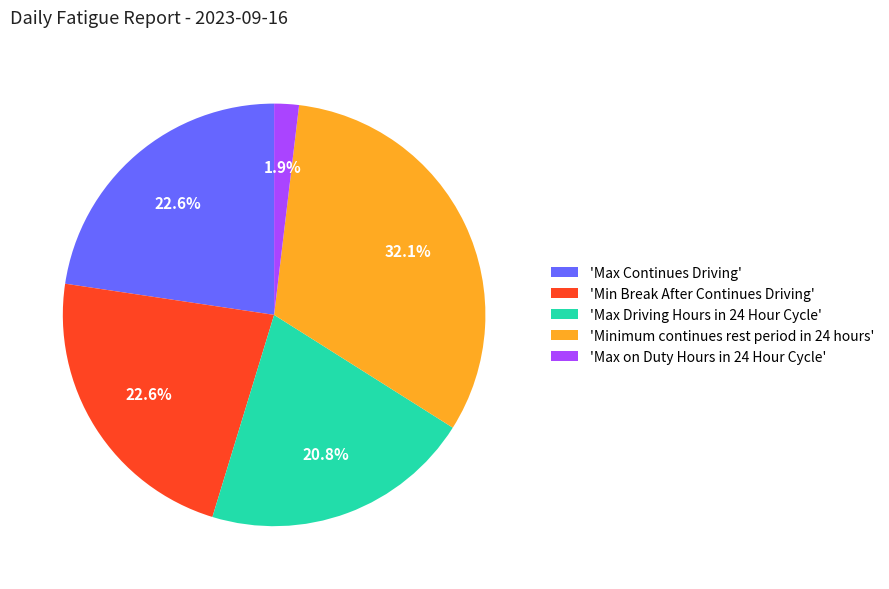

How many slices are in this pie chart?

5